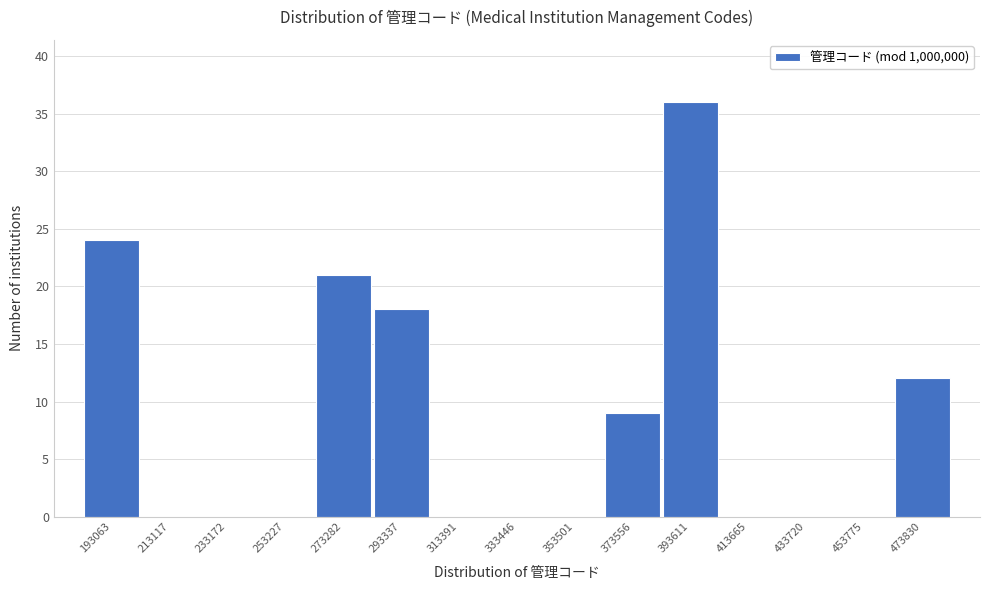

Reading left to right, list all the values displayed in this chart.

193063=24	213117=0	233172=0	253227=0	273282=21	293337=18	313391=0	333446=0	353501=0	373556=9	393611=36	413665=0	433720=0	453775=0	473830=12